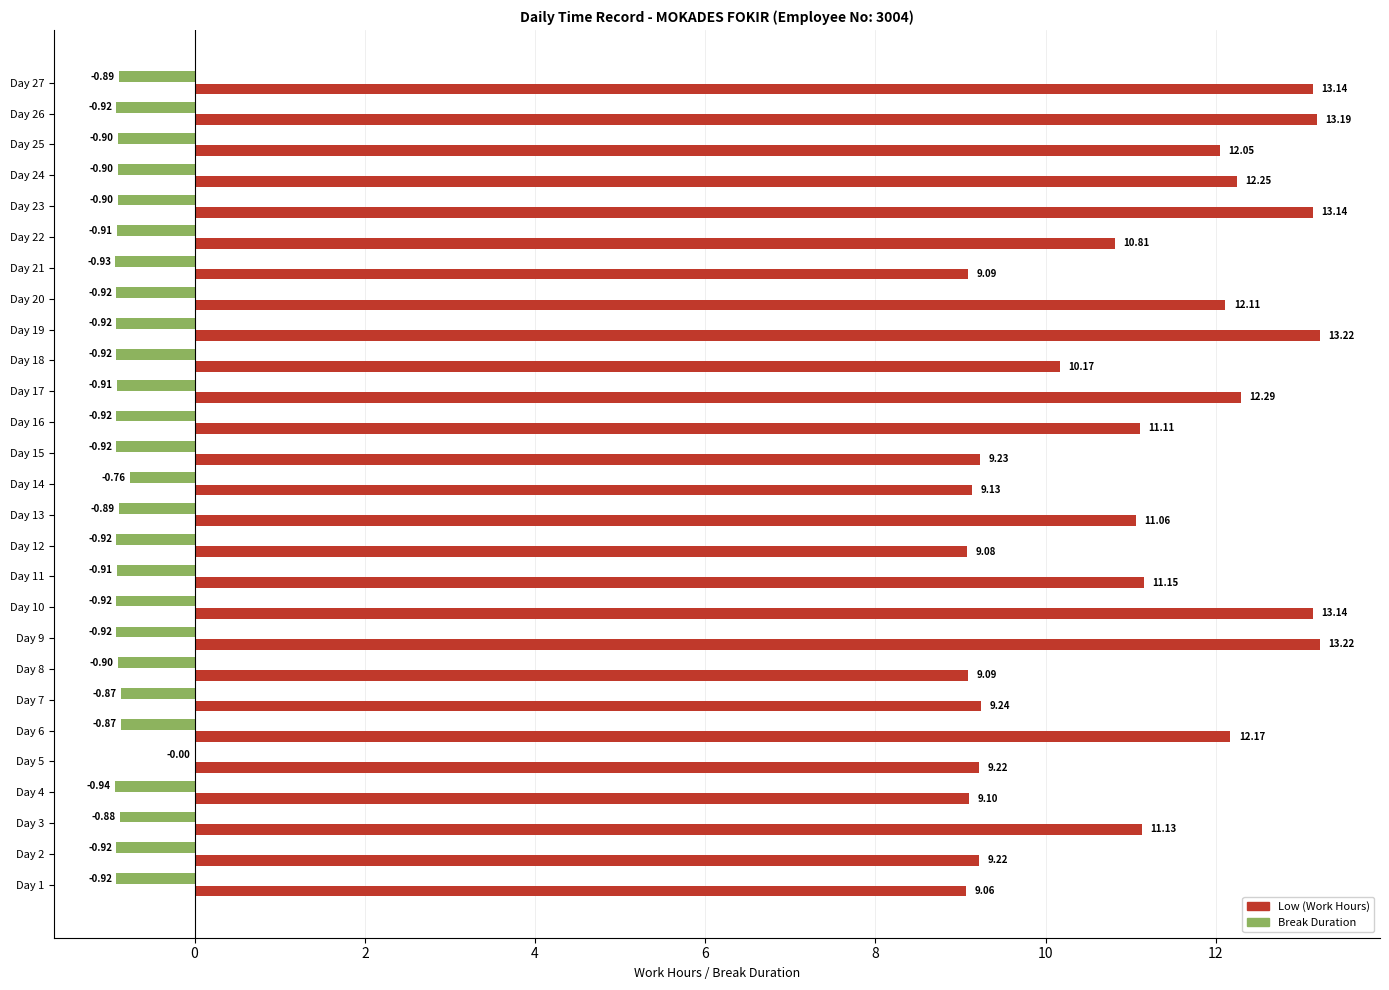

What is the sum of all Low (Work Hours) values?

296.8